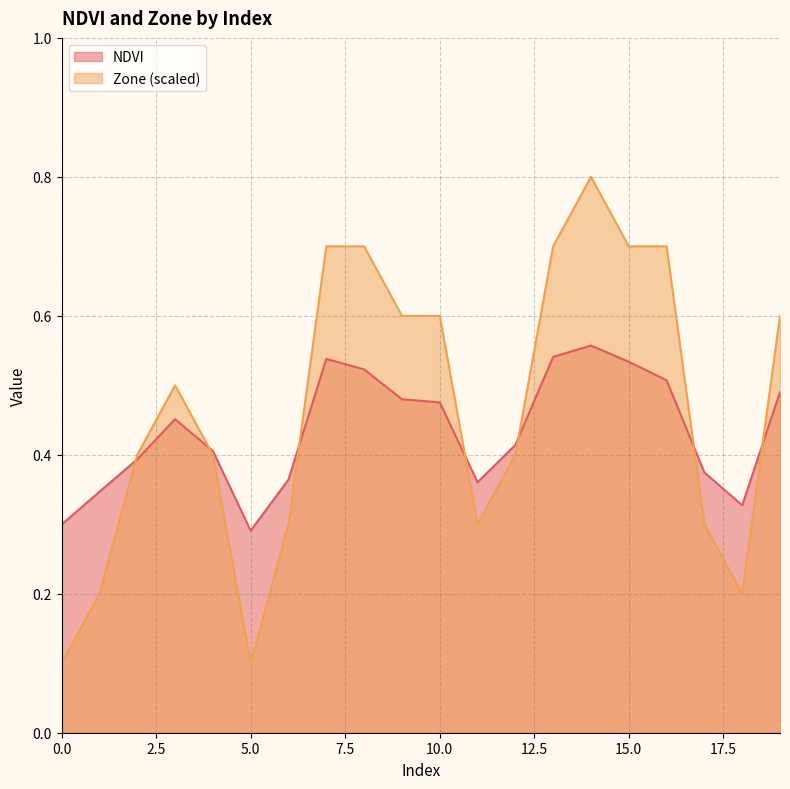

How many categories are shown in the chart?

20